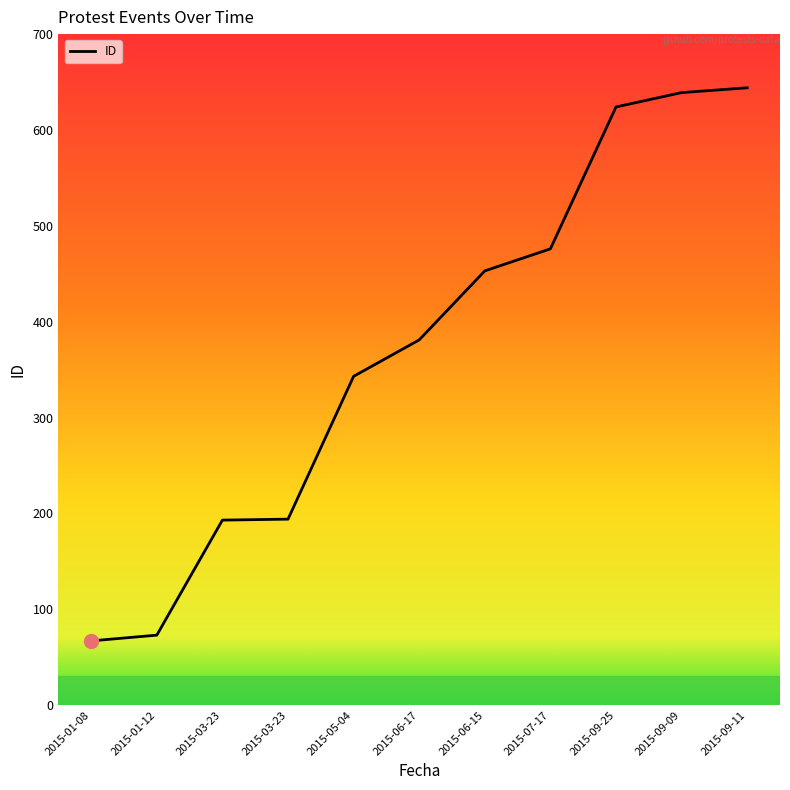

What is the label of the 8th point from the right?

2015-03-23